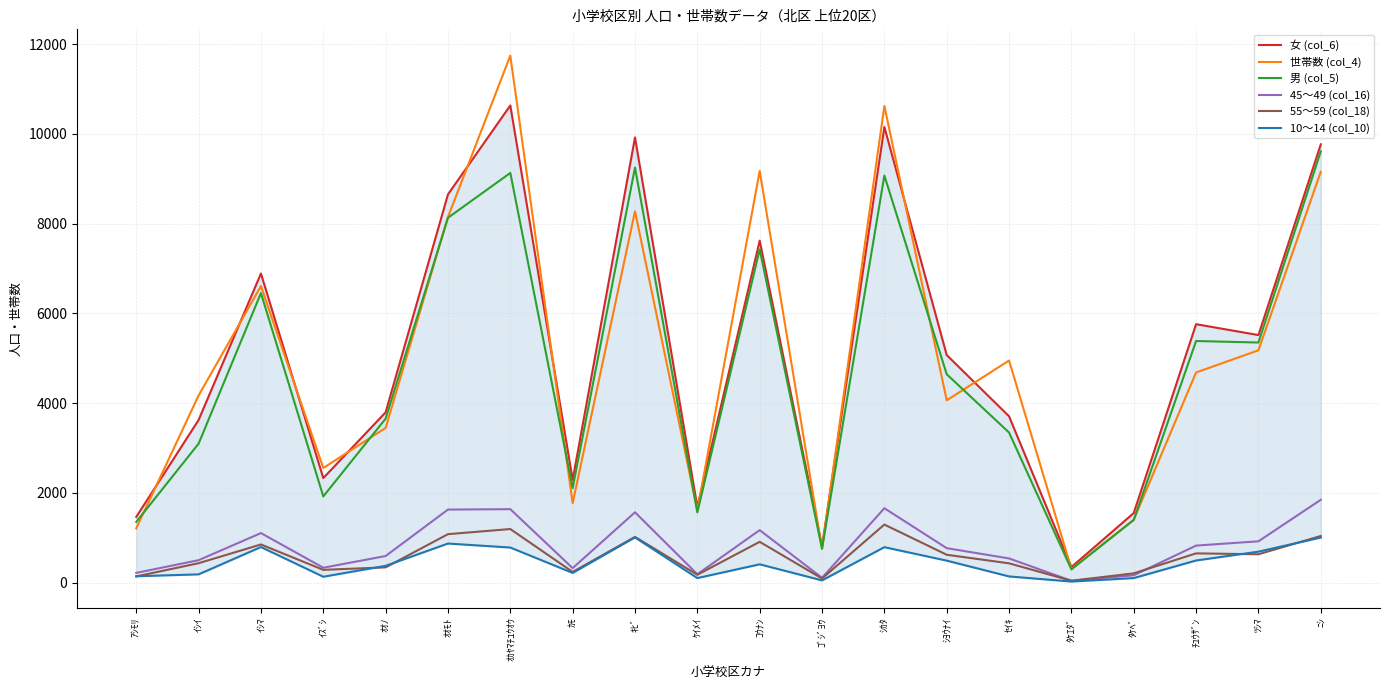

True or false: 45～49 (col_16) and 女 (col_6) intersect in this chart.

False